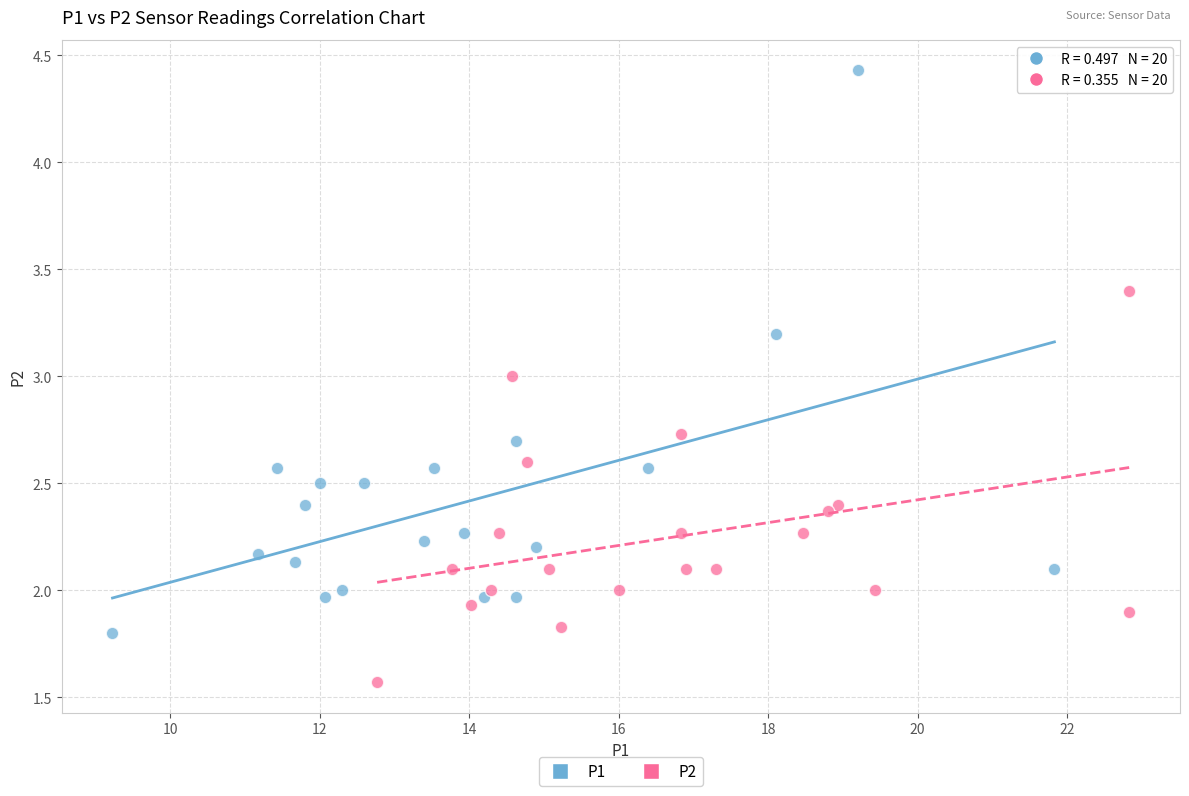

Which series reaches the minimum Y coordinate?

P2